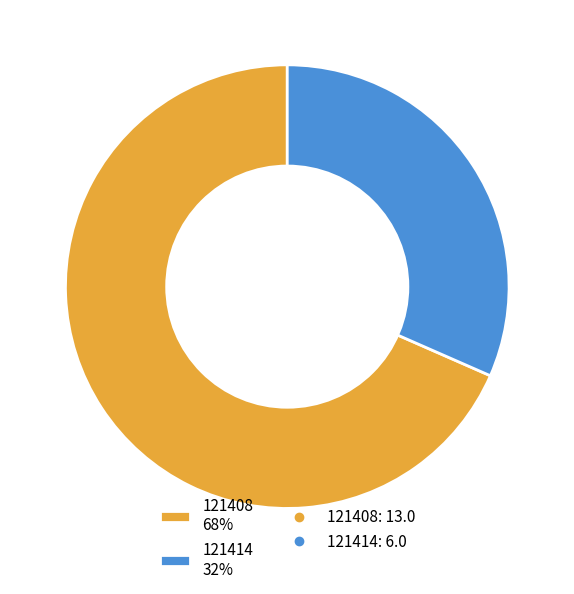

Count the number of slices in the pie.

2